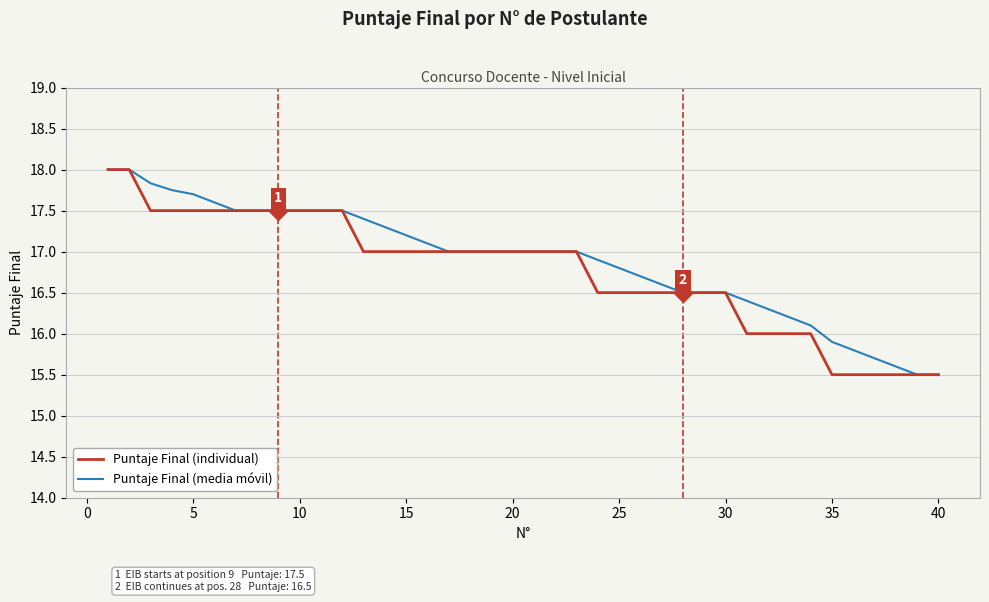

What is the maximum value shown in the chart?

18.0